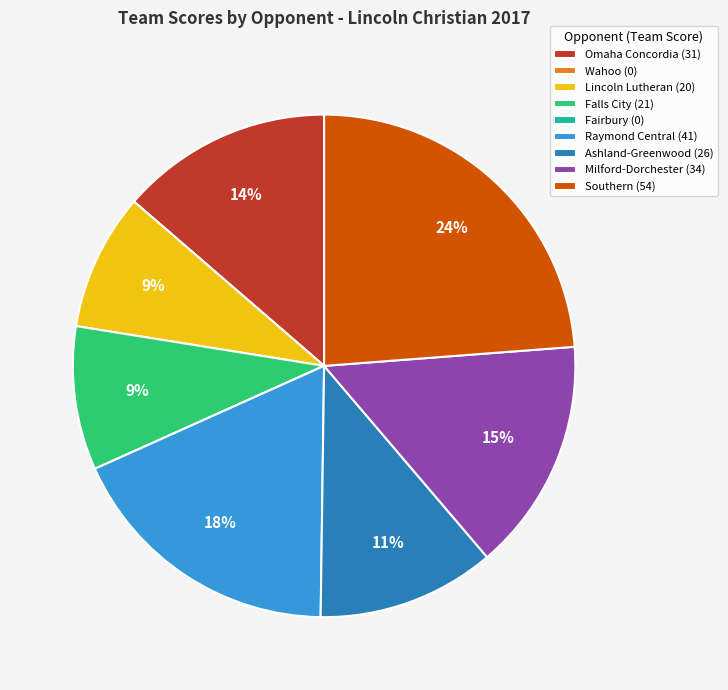

The Ashland-Greenwood (26) slice represents 5% of the pie. True or false?

False